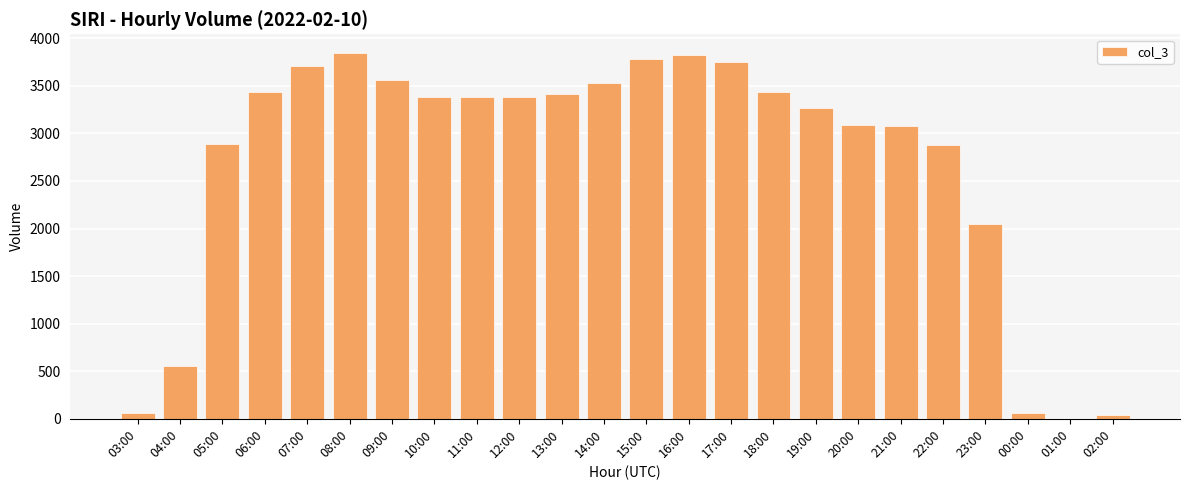

What is the maximum value shown in the chart?

3850